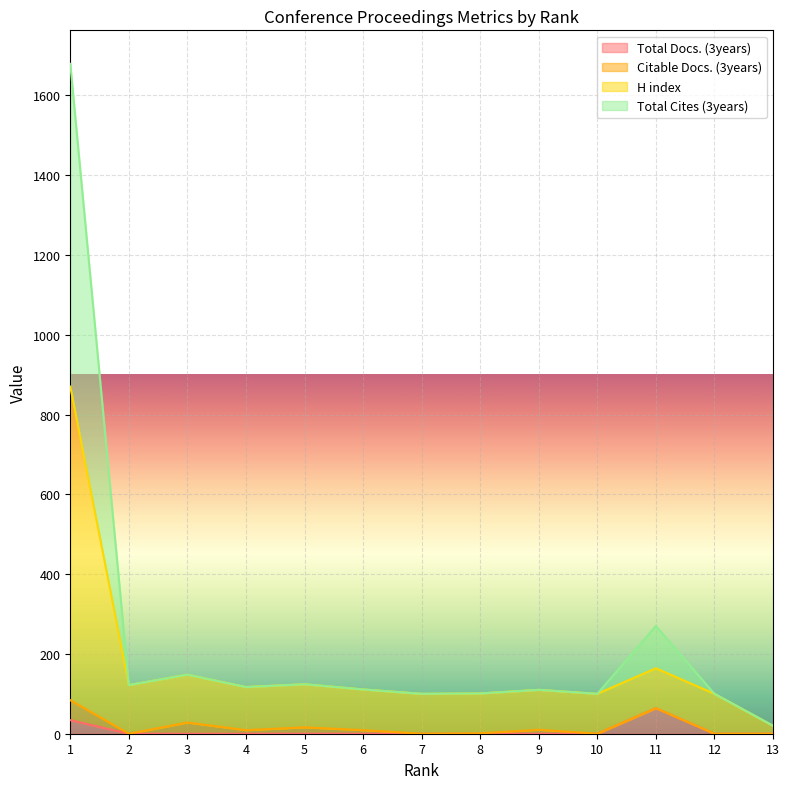

How many lines are shown in the chart?

4